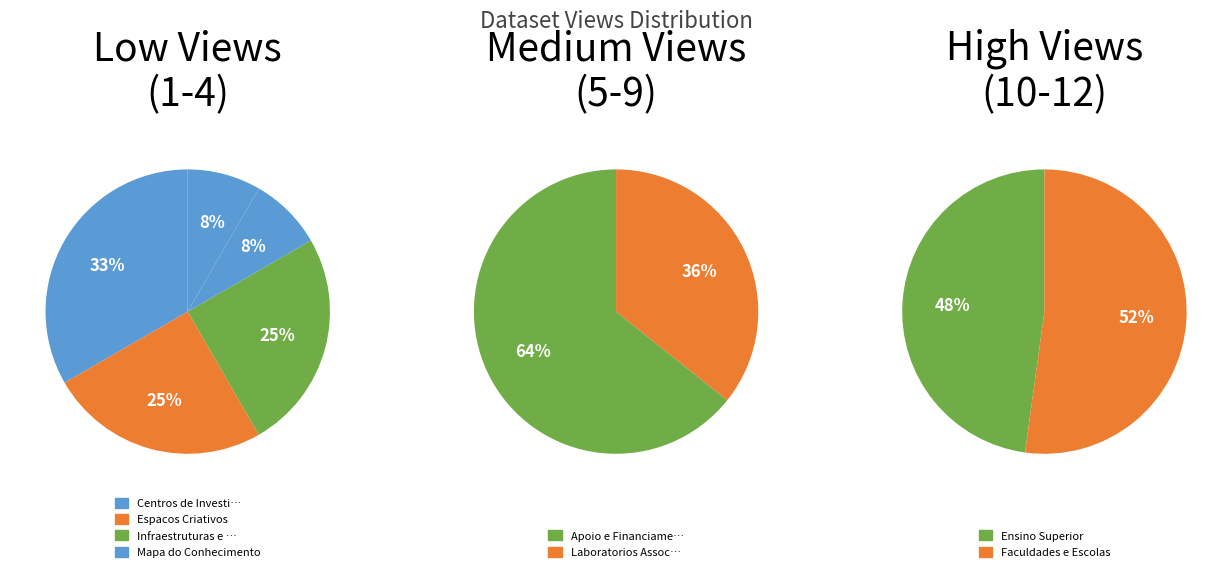

Do Centros de Investigacao and Laboratorios Associados together represent more than half of the pie?

No